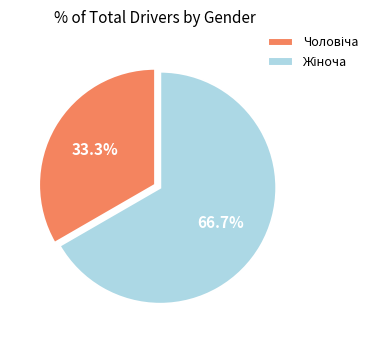

Is there any slice that represents more than half of the pie?

Yes